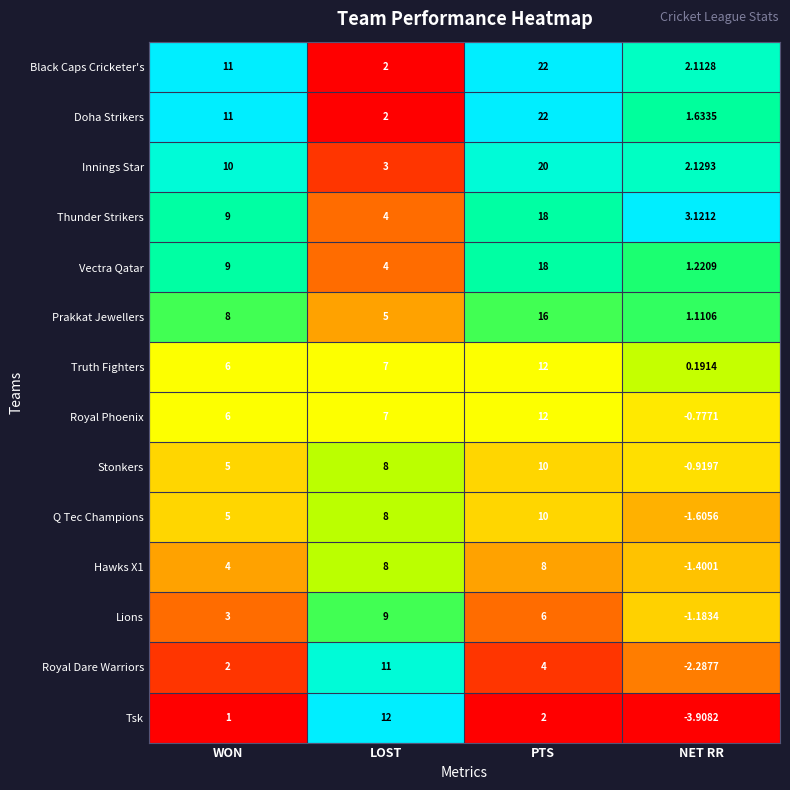

What is the difference between the highest and lowest values at WON?

10.0